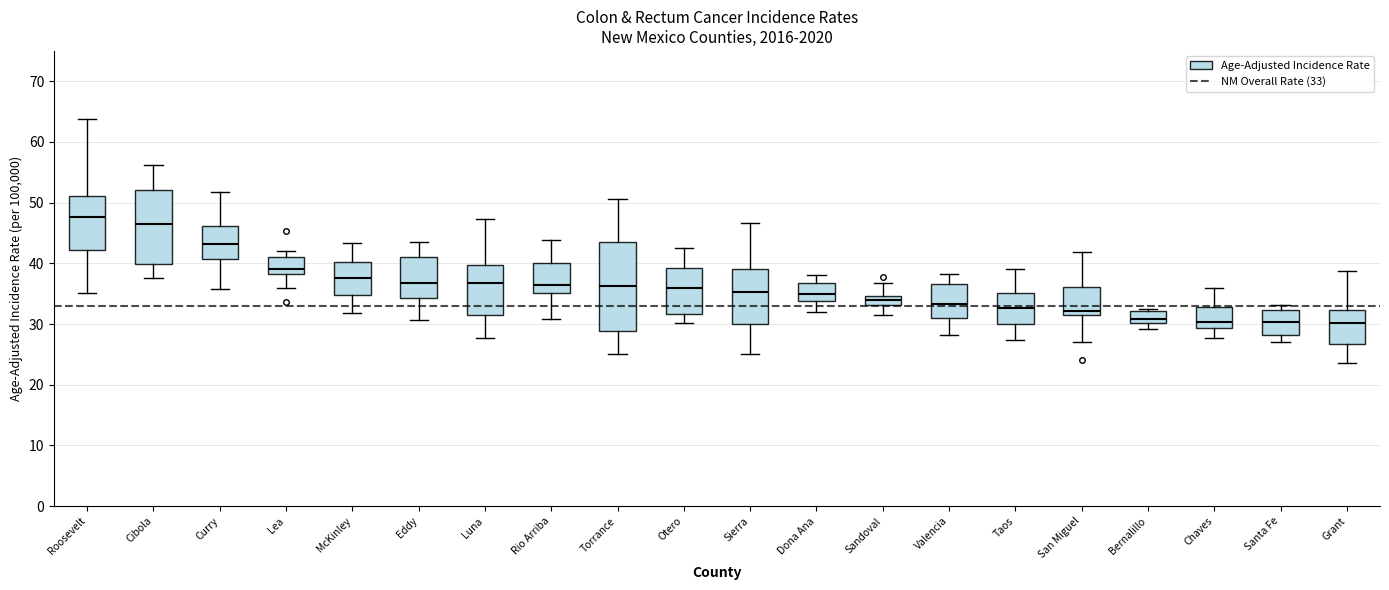

Which box is the tallest, from its lower edge to its upper edge?

Torrance